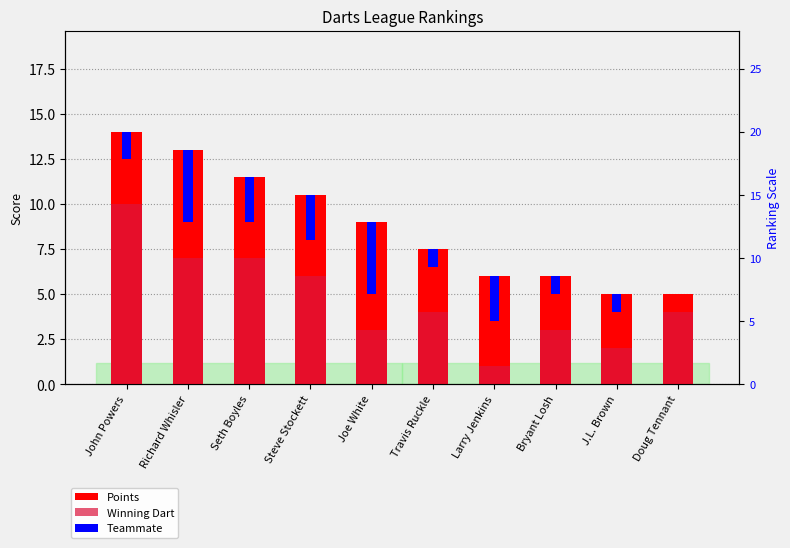

What is the total value across all series at Joe White?

16.0